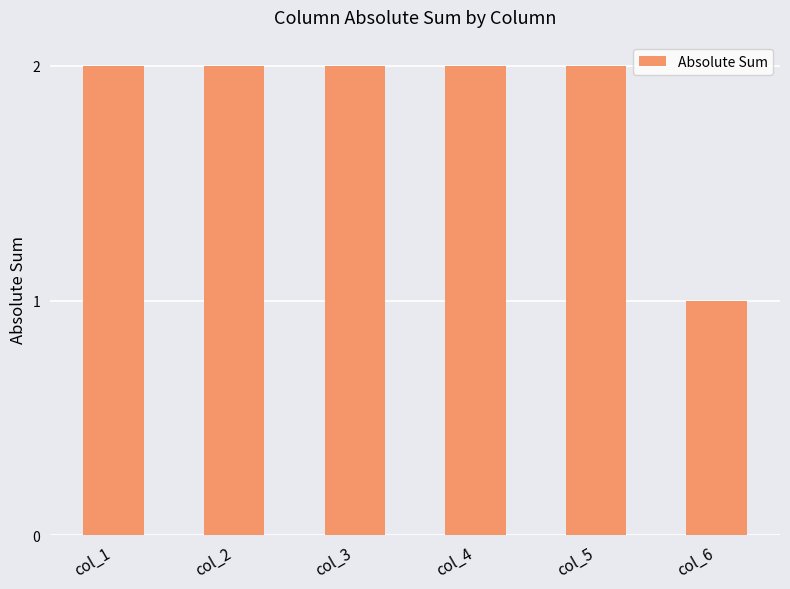

The value at col_6 is 1. True or false?

True